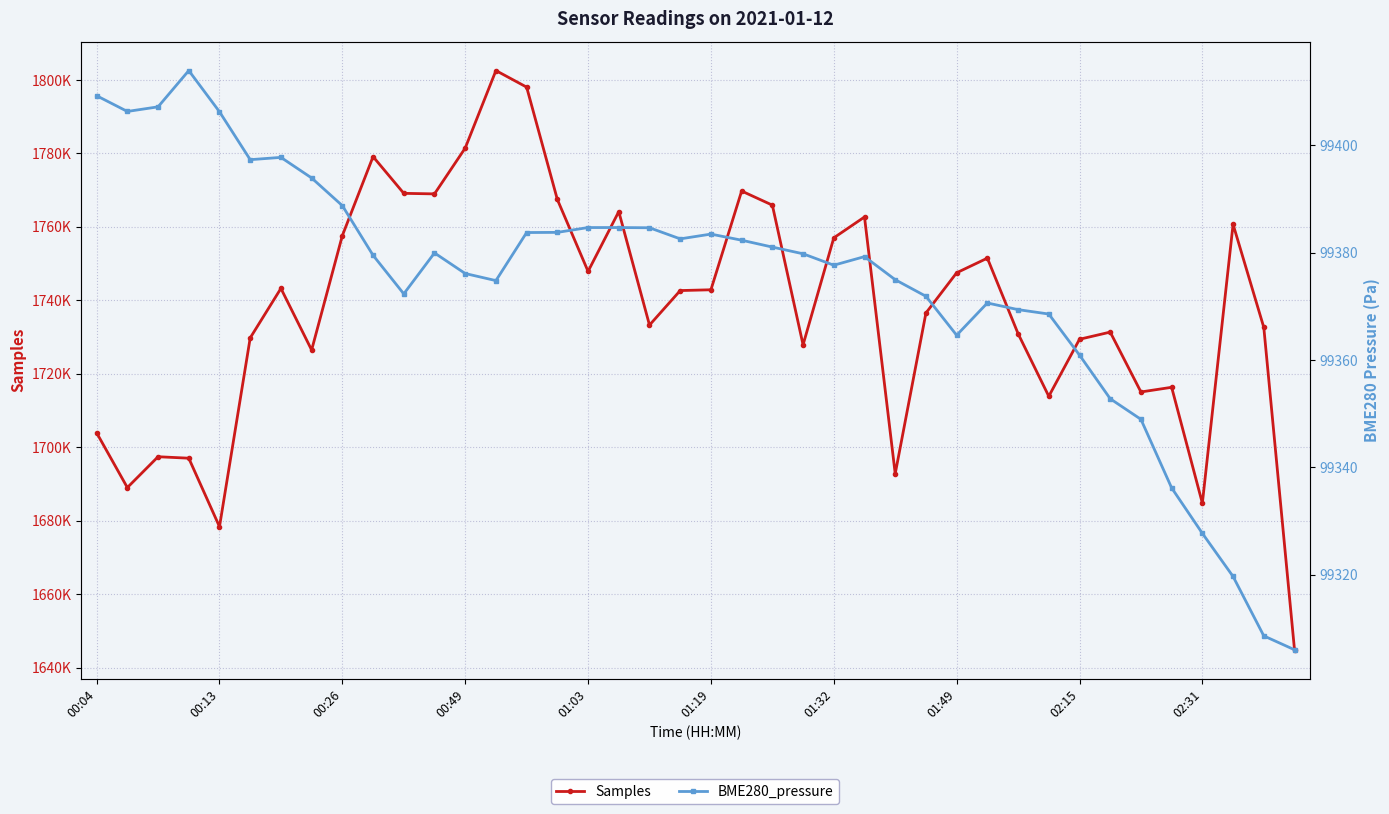

Which series changed the most between 02:31 and 29?

Samples